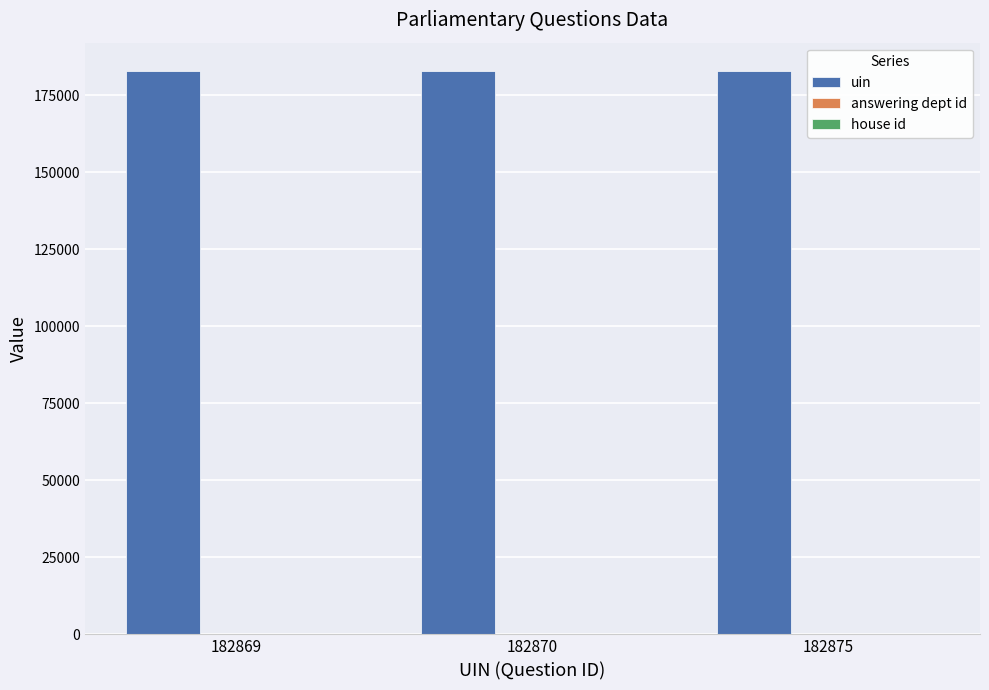

How many groups of bars are there?

3